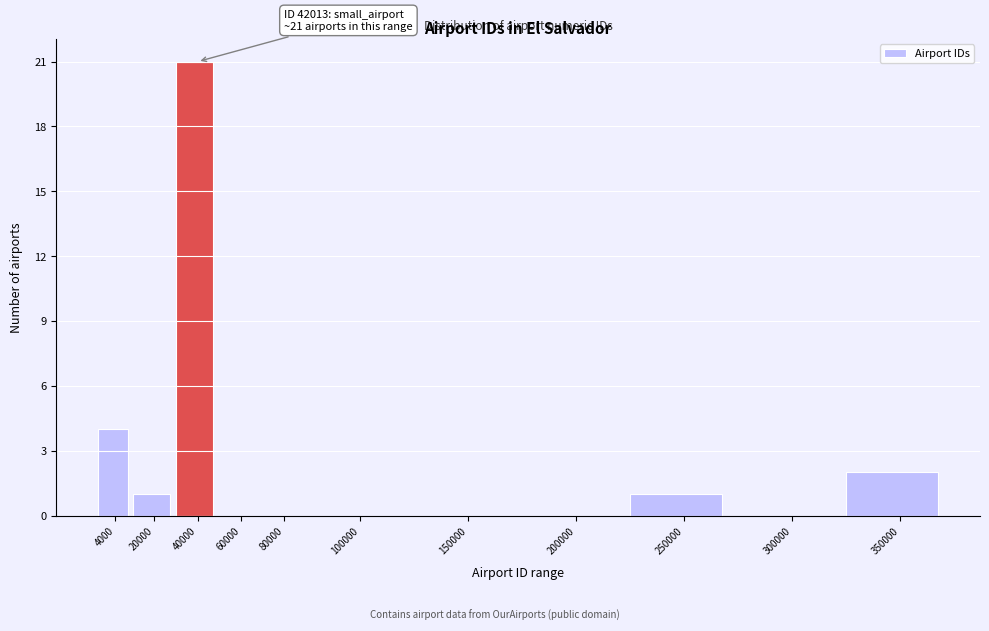

Reading right to left, extract all data points from this chart.

350000=2	300000=0	250000=1	200000=0	150000=0	100000=0	80000=0	60000=0	40000=21	20000=1	4000=4